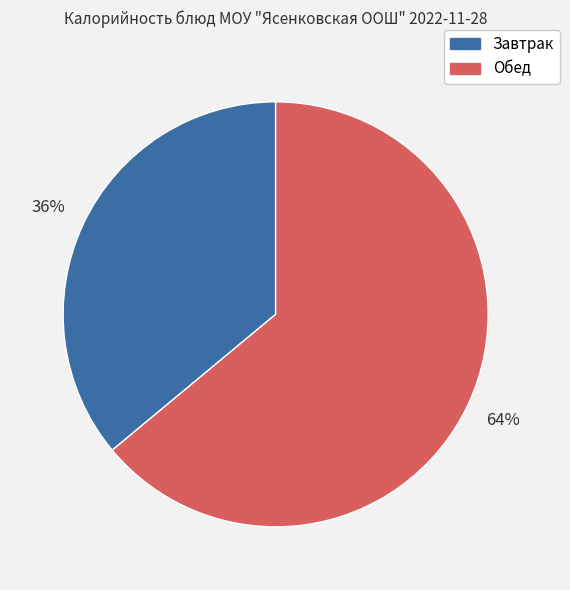

Is there a majority slice in this chart?

Yes